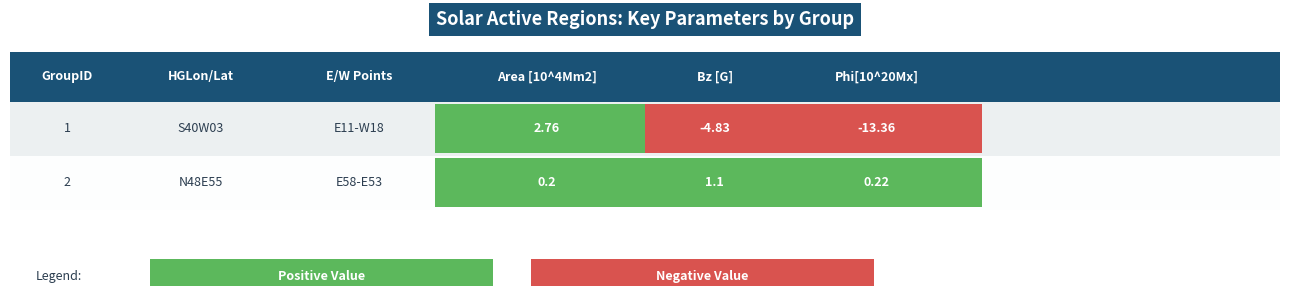

The value of 1 at 2 is -6.2. True or false?

False